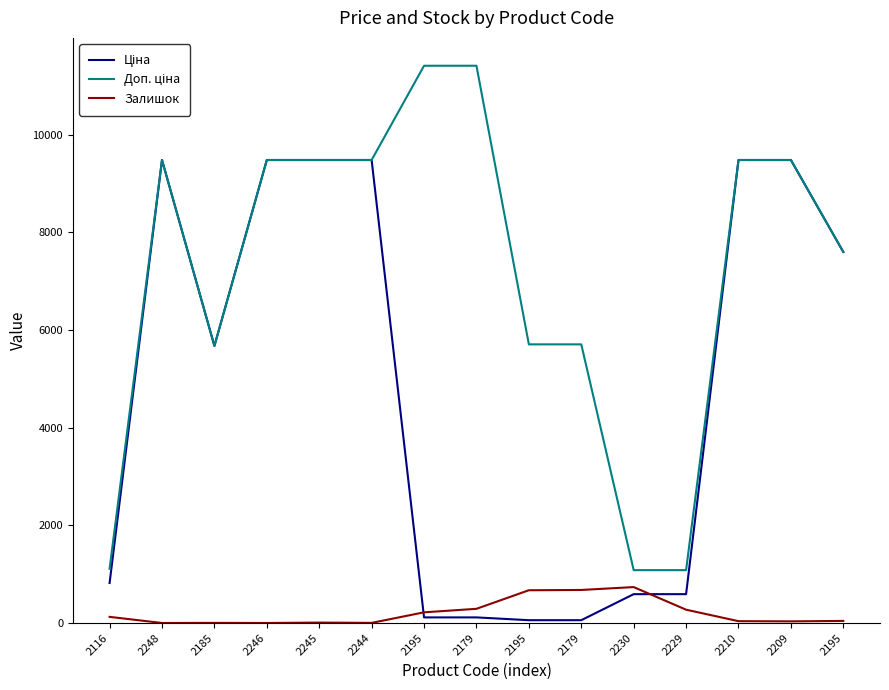

How many lines are shown in the chart?

3